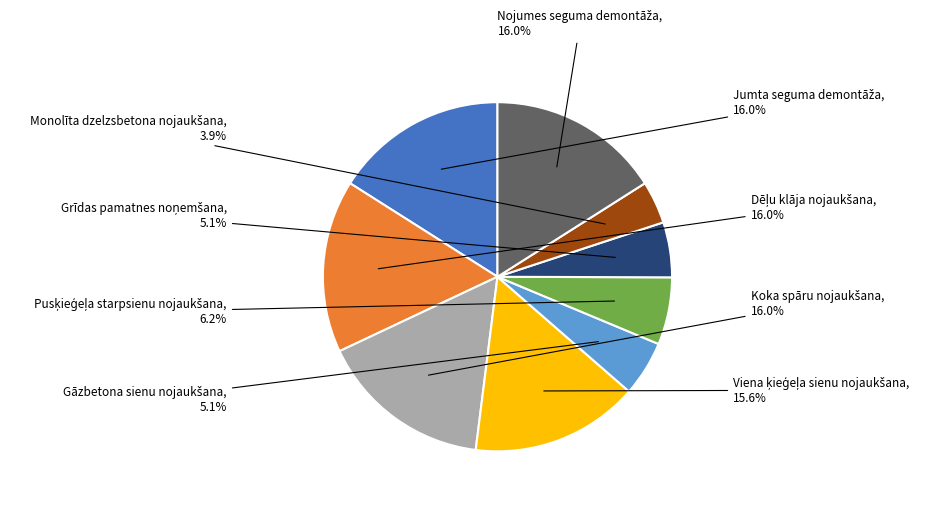

How many slices are in this pie chart?

9